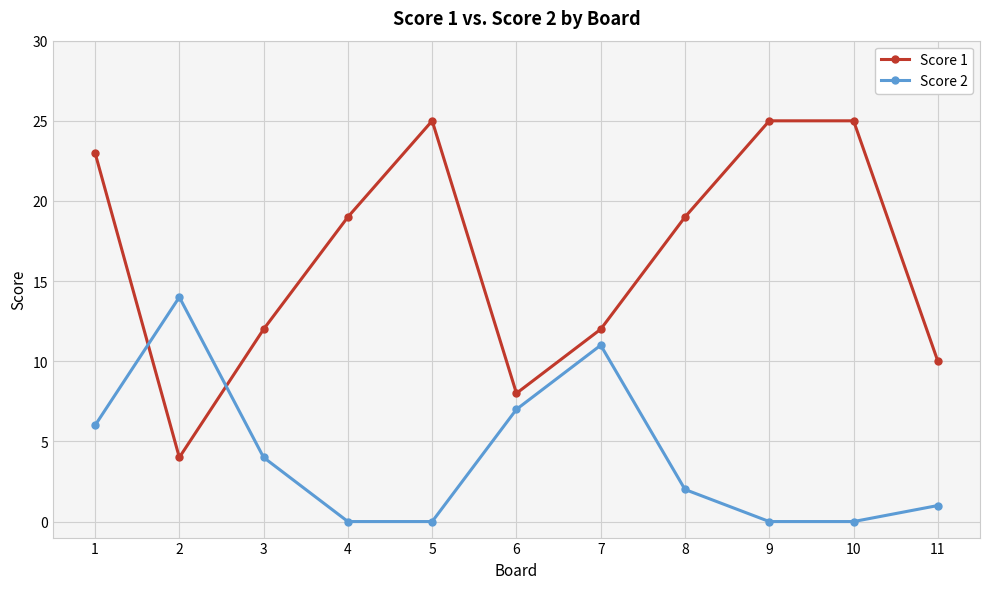

Which series has the largest range (max minus min)?

Score 1